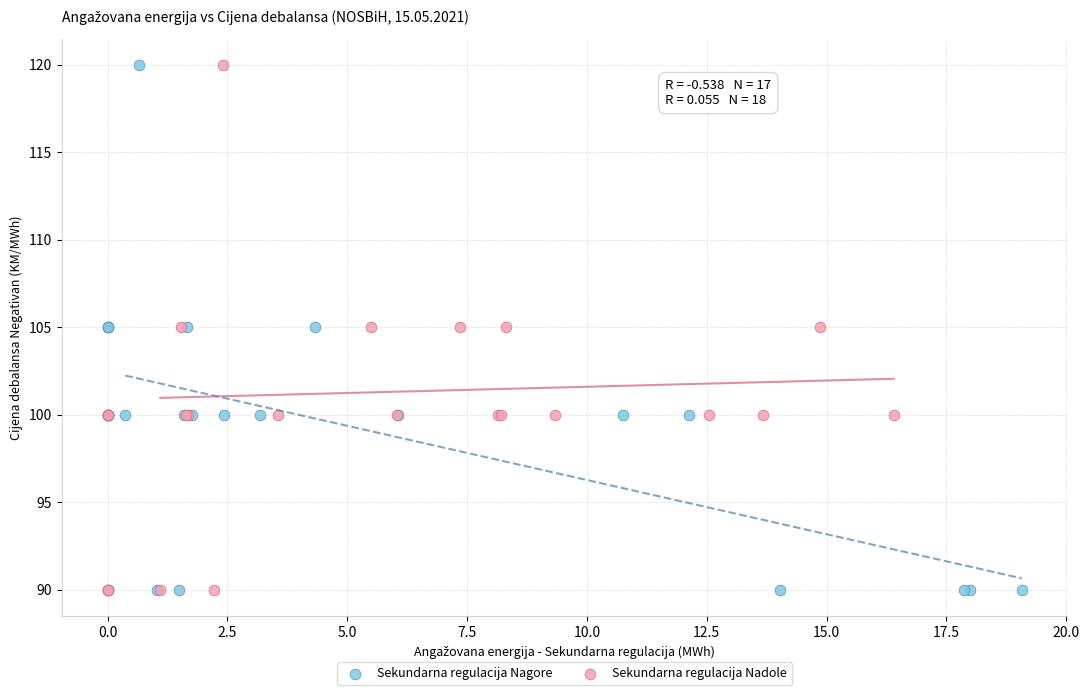

What are all the series names shown in the legend?

Sekundarna regulacija Nagore, Sekundarna regulacija Nadole